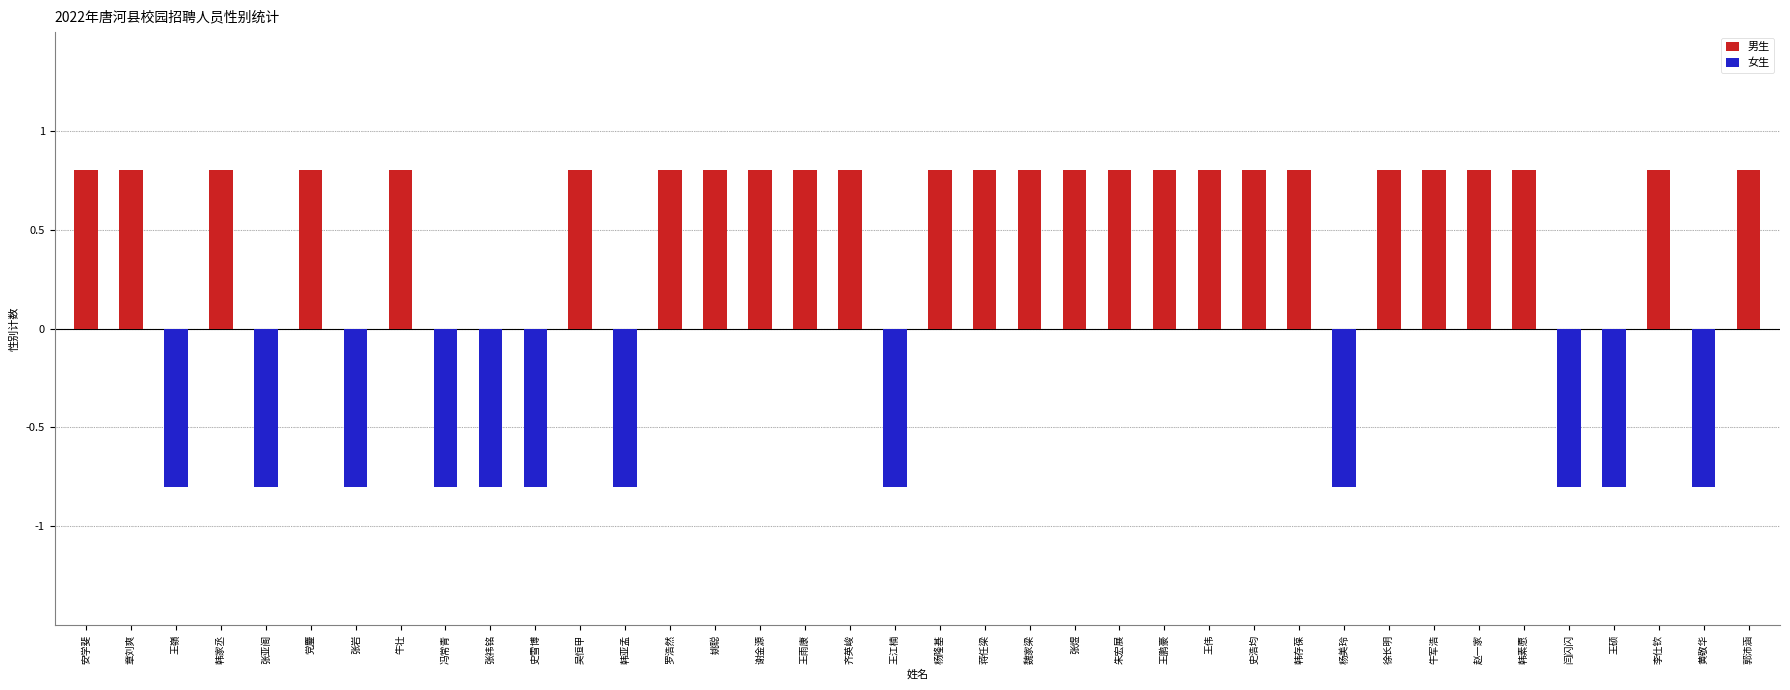

What is the total value across all series at 罗浩然?

0.8